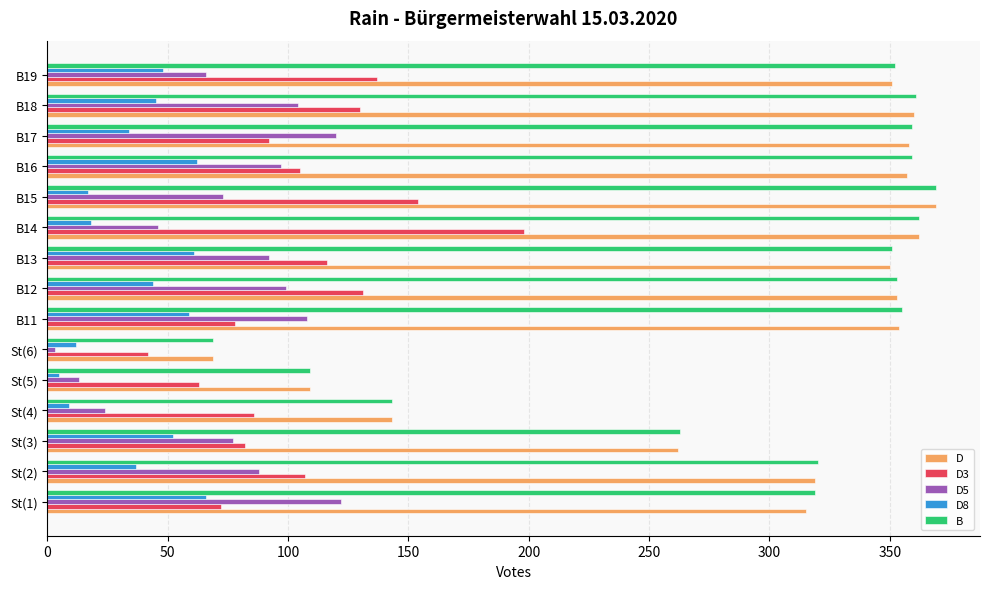

At how many categories does at least one series exceed 113?

13